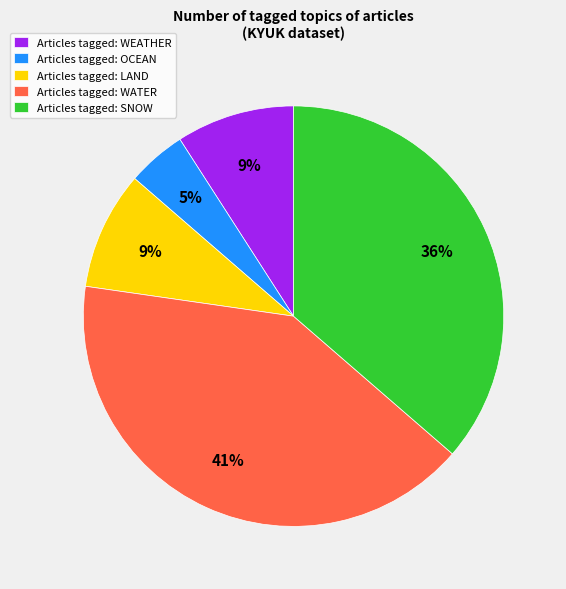

Approximately how many times larger is the value at Articles tagged: WATER compared to Articles tagged: SNOW?

1.1